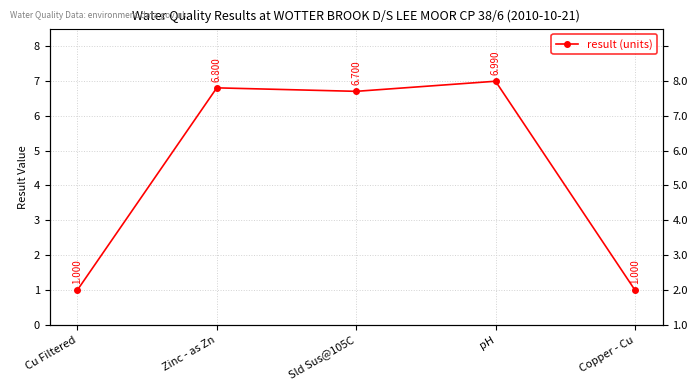

What is the label of the 1st point from the left?

Cu Filtered